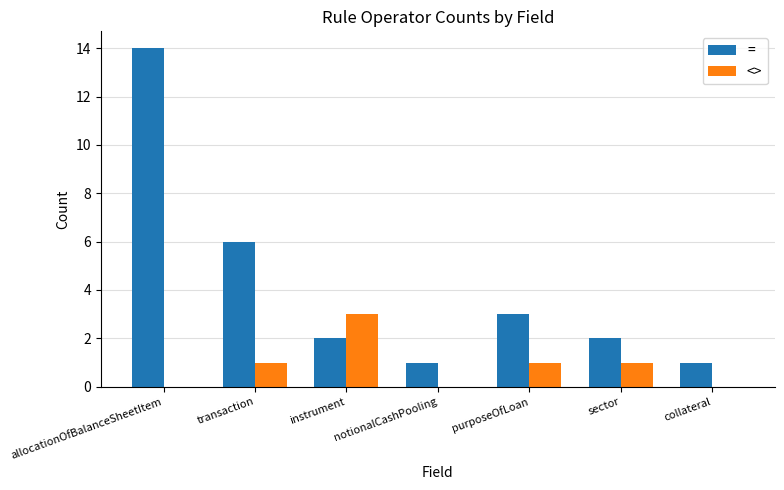

What is the sum of all <> values?

6